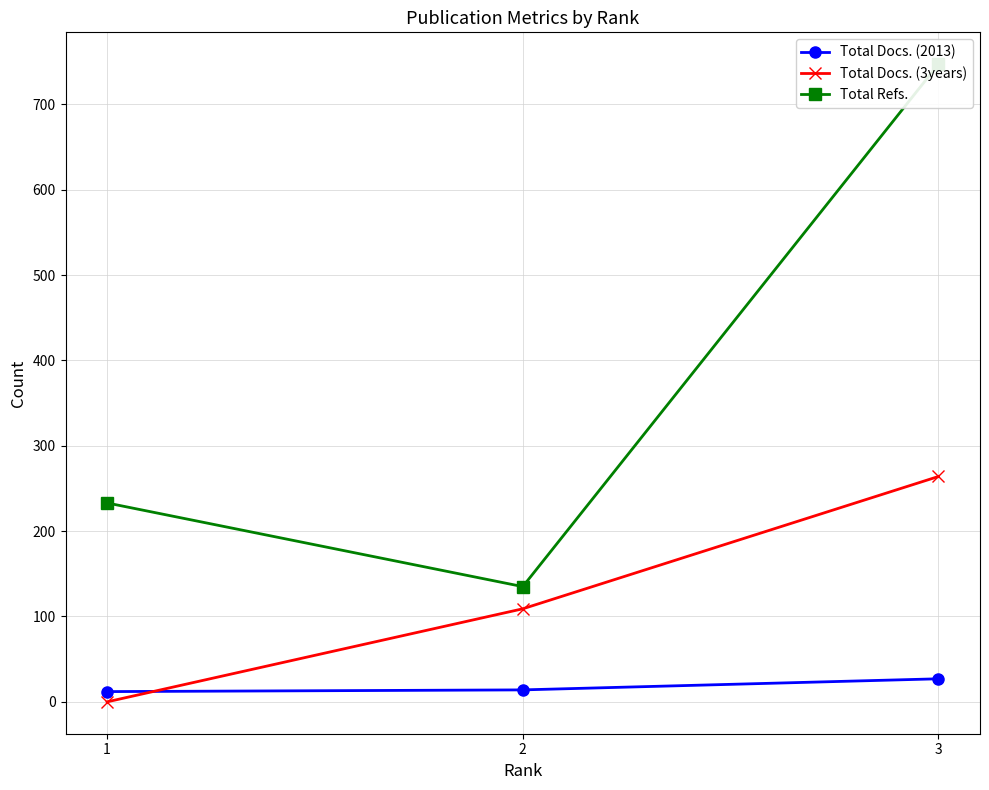

What is the maximum value shown in the chart?

747